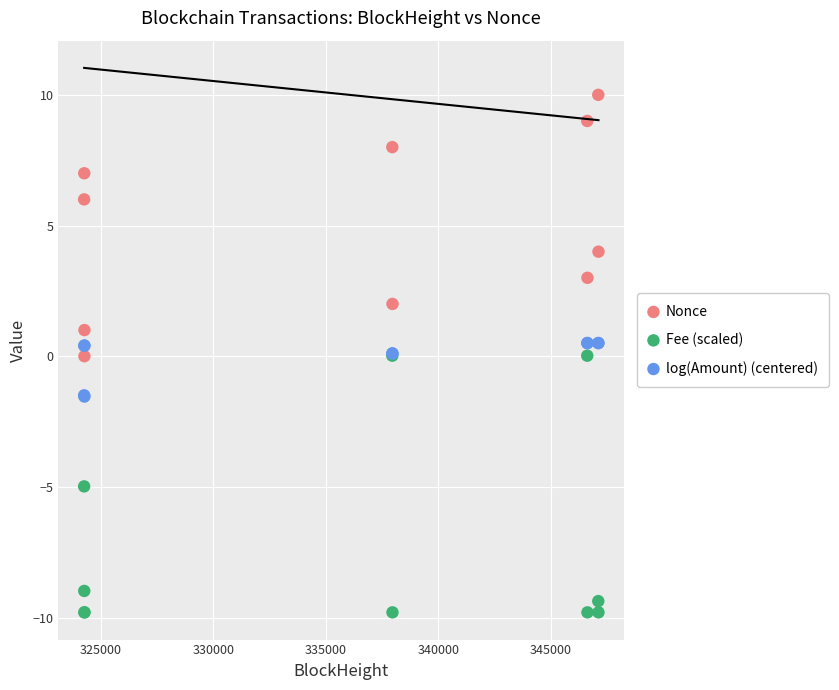

Which series reaches the minimum Y coordinate?

Fee (scaled)